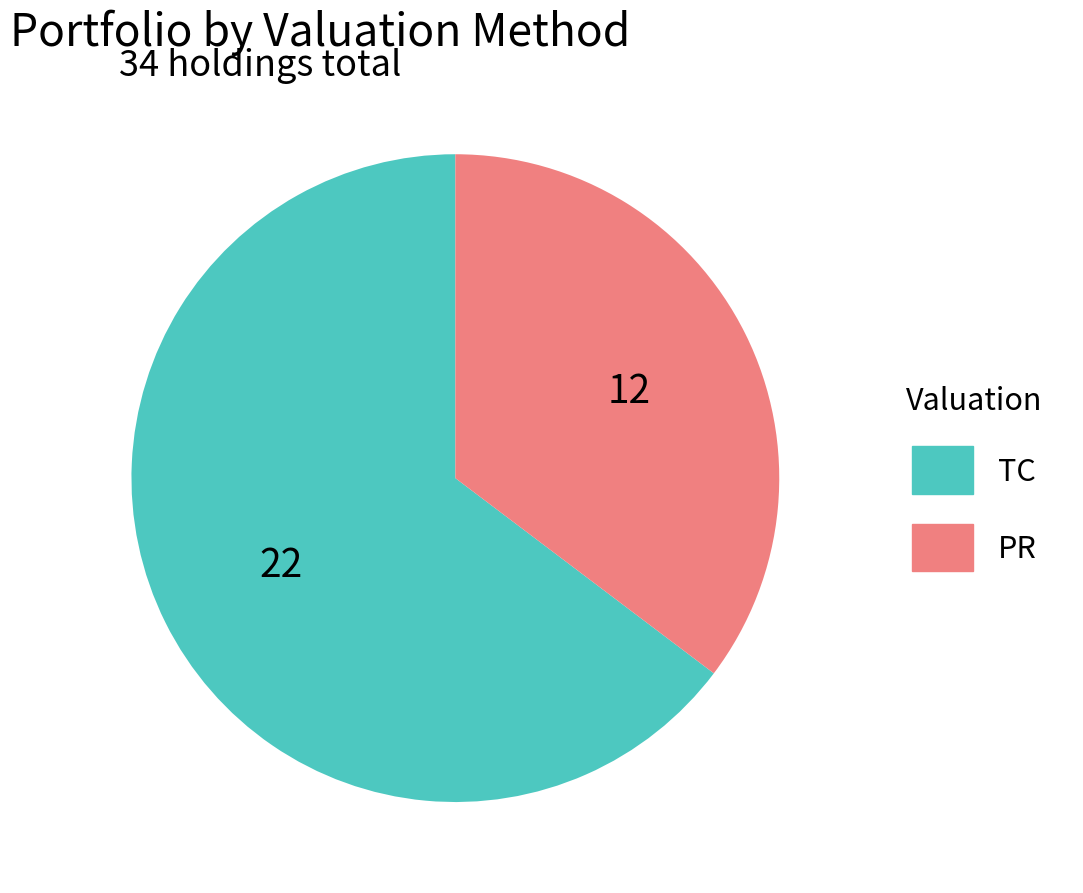

Rank the categories by value from lowest to highest.

PR, TC